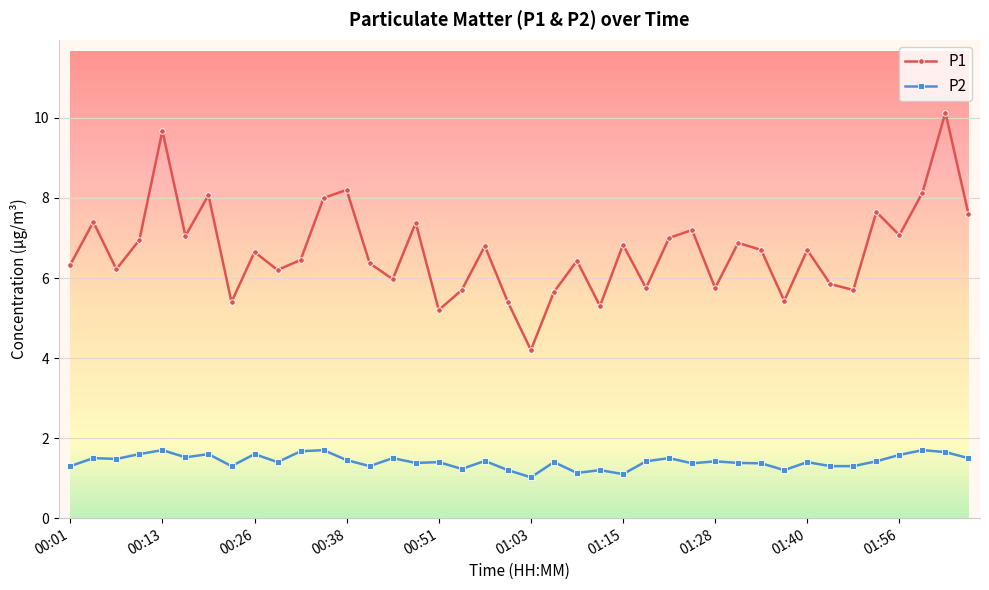

Rank the series by their average value, from highest to lowest.

P1, P2